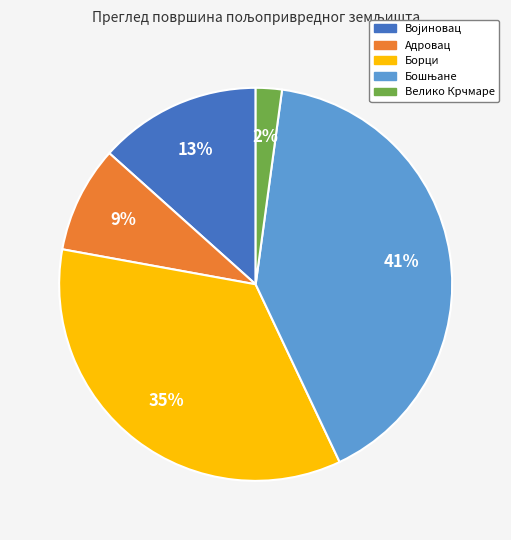

To the nearest percent, what is the difference between the largest and smallest slice percentages?

39%